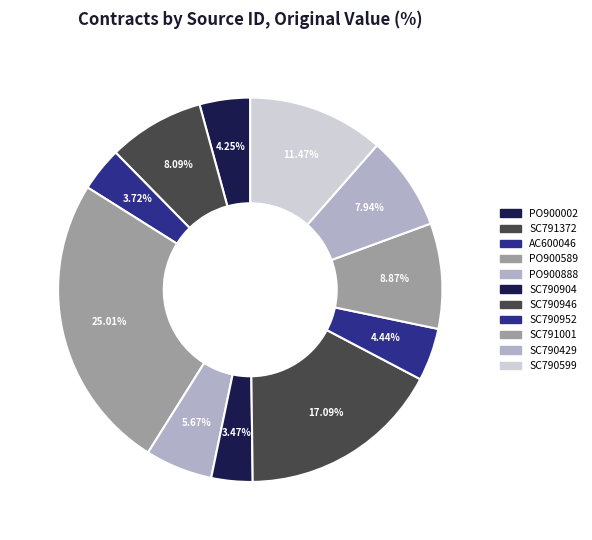

Count the number of slices in the pie.

11